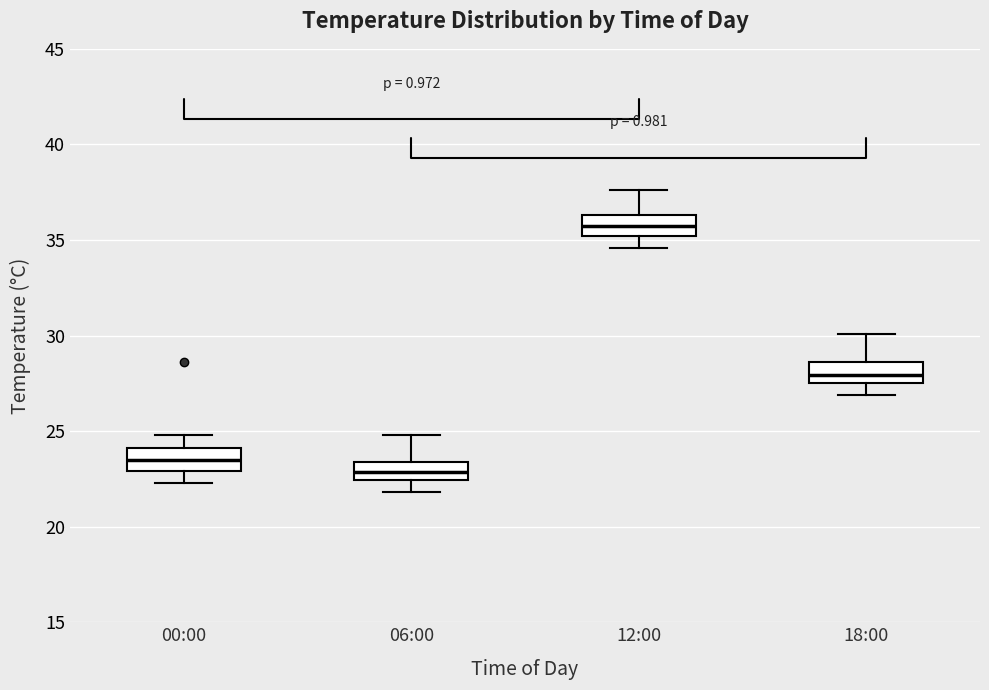

Reading left to right, read every box against the y-axis: the position of its median line, the range the box covers, and the ends of its whiskers. The values are not printed on the chart, so give them approximately, as read against the axis.

00:00: median 23.5, box 23.0 to 24.0, whiskers 22.5 to 25.0
06:00: median 23.0, box 22.5 to 23.5, whiskers 22.0 to 25.0
12:00: median 36.0, box 35.0 to 36.5, whiskers 34.5 to 37.5
18:00: median 28.0, box 27.5 to 28.5, whiskers 27.0 to 30.0